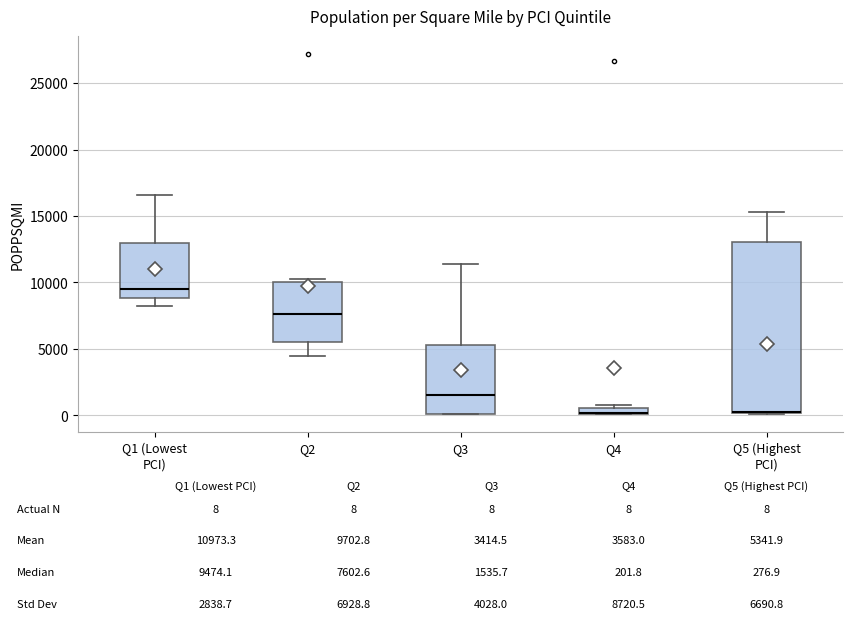

Which box is the tallest, from its lower edge to its upper edge?

Q5 (Highest PCI)